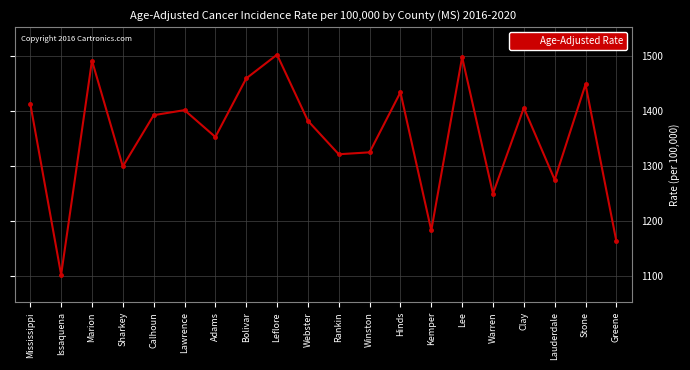

Count the number of data series in this chart.

1